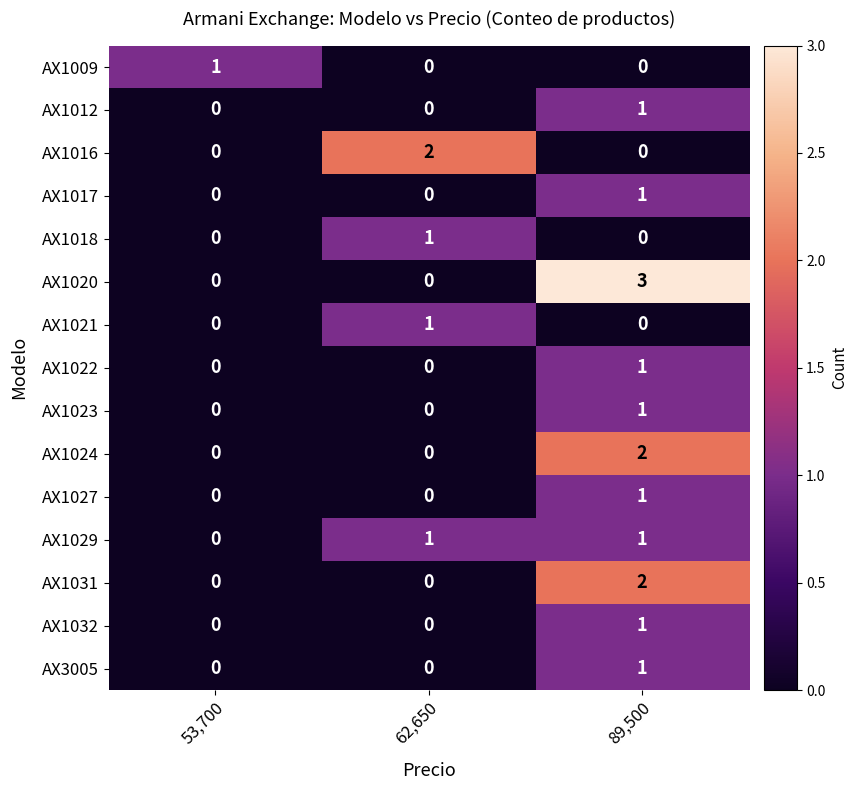

Is the value of AX1027 at 89,500 greater than the value of AX1016 at 89,500?

Yes